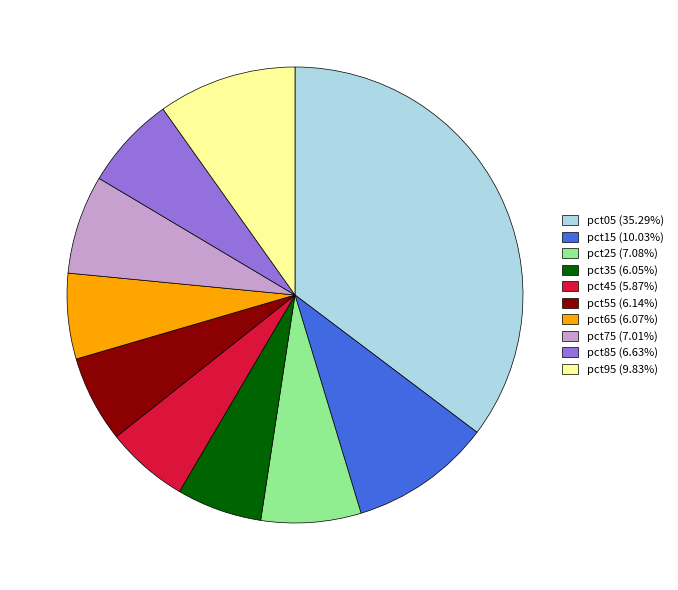

Is pct35 the majority of the pie?

No